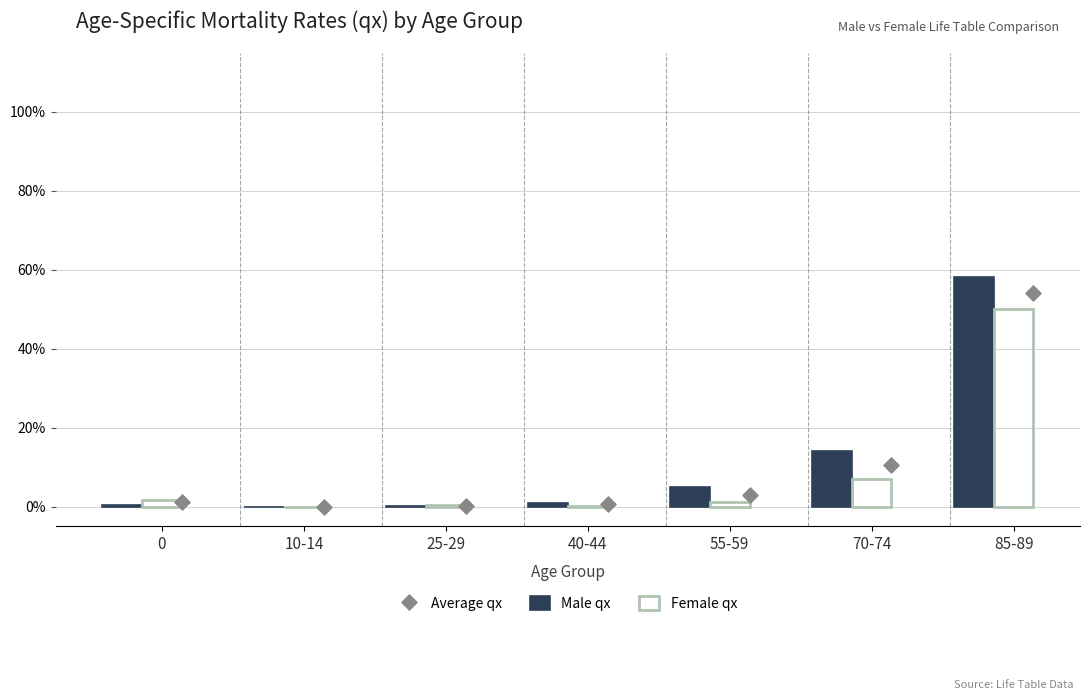

At how many categories does at least one series exceed 0?

7